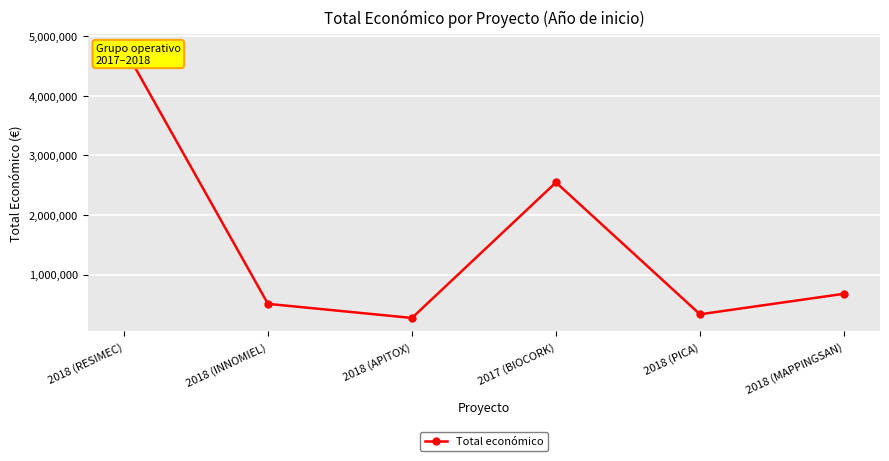

The value at 2018 (MAPPINGSAN) is 677425. True or false?

True